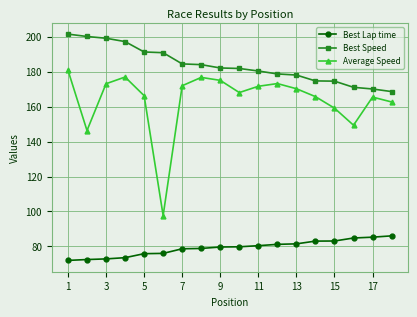

What is the lowest value of the Average Speed series?

97.7